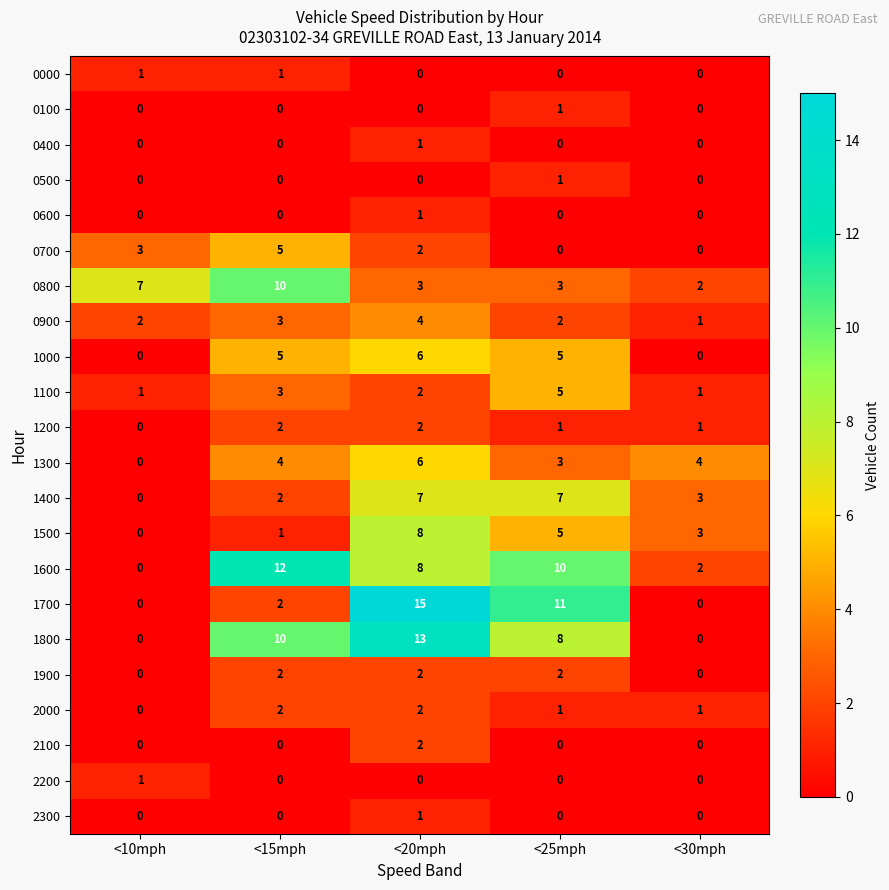

What is the difference between the 1300 values at <10mph and <25mph?

3